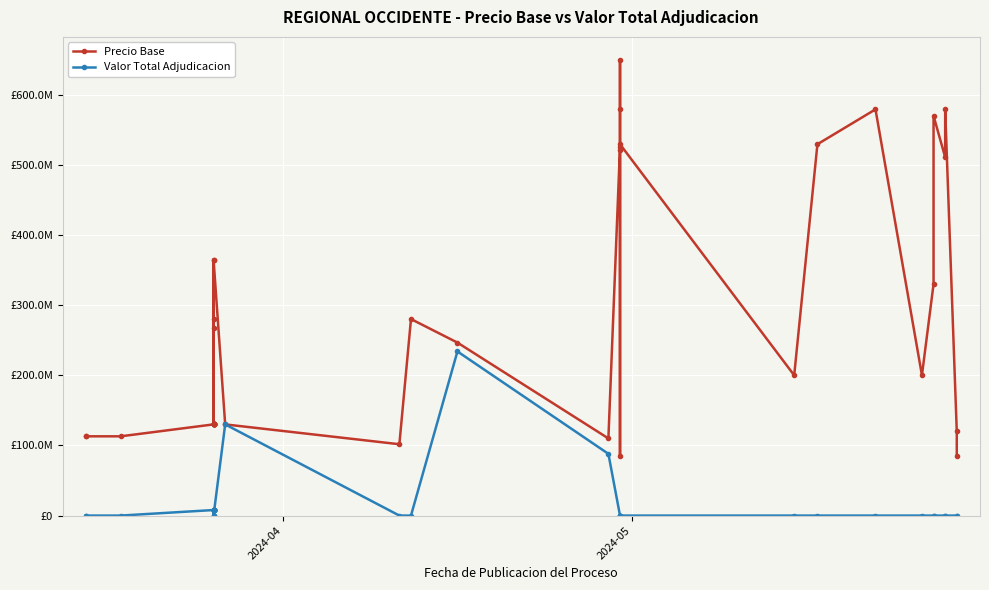

Which series has the widest spread of values?

Precio Base